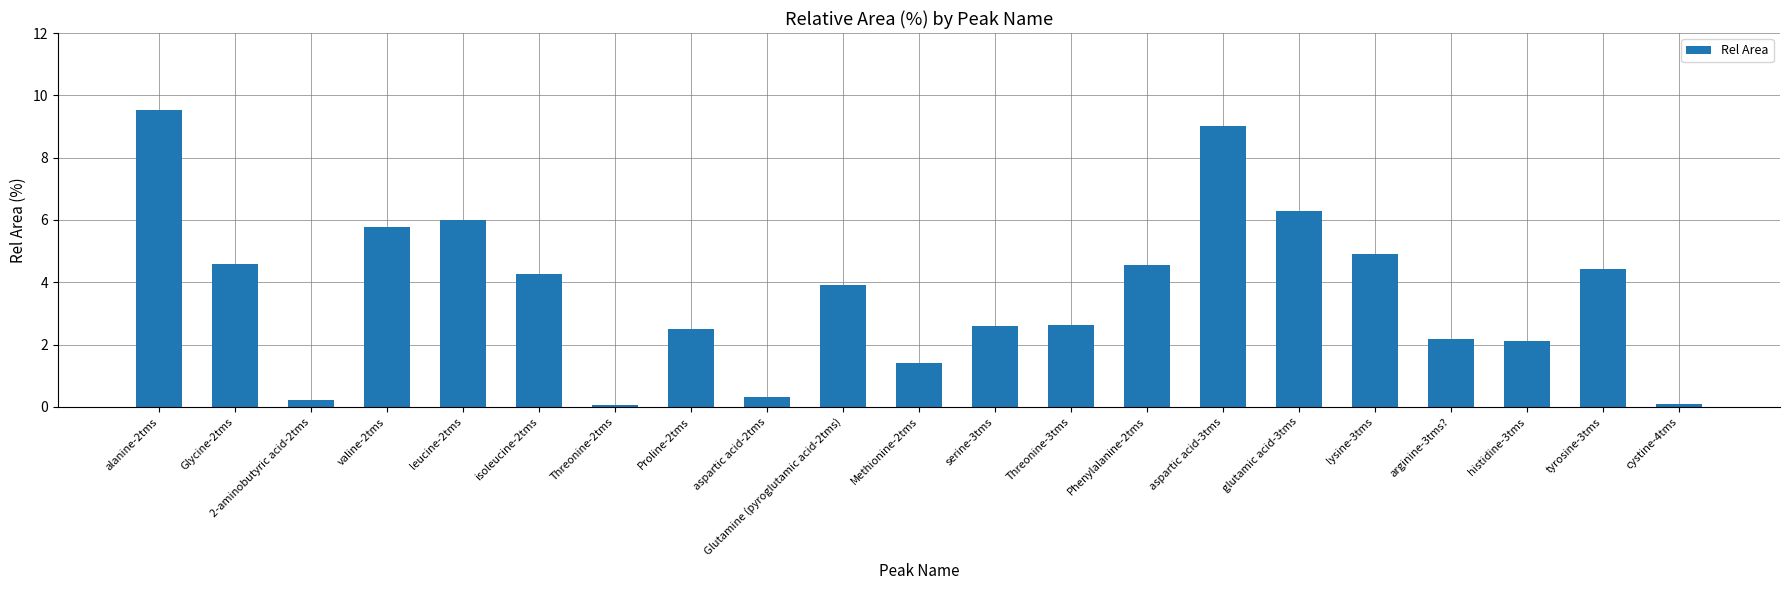

What is the label of the 12th bar from the left?

serine-3tms